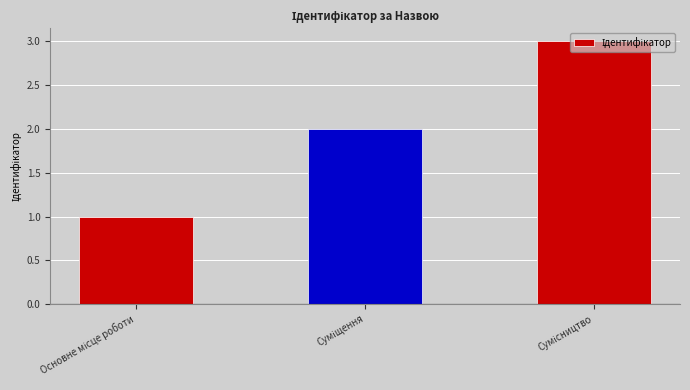

What is the greatest value displayed?

3